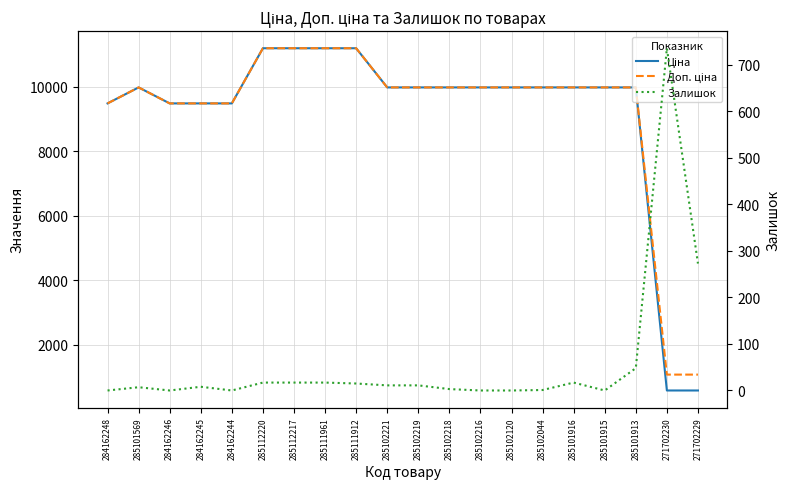

At which category is the sum across all series the highest?

285112220